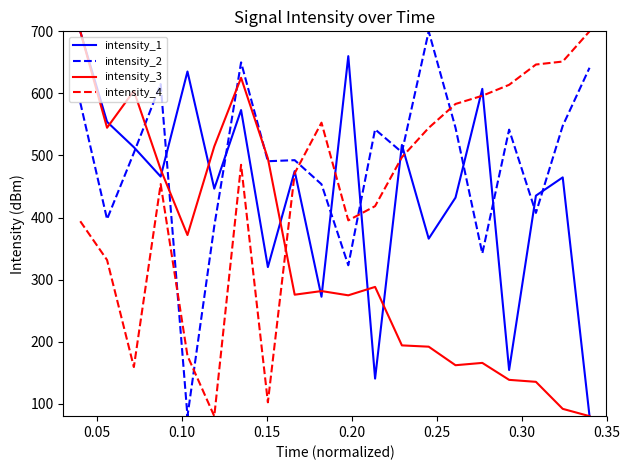

Which series ends up on top after the final intersection of intensity_4 and intensity_3?

intensity_4